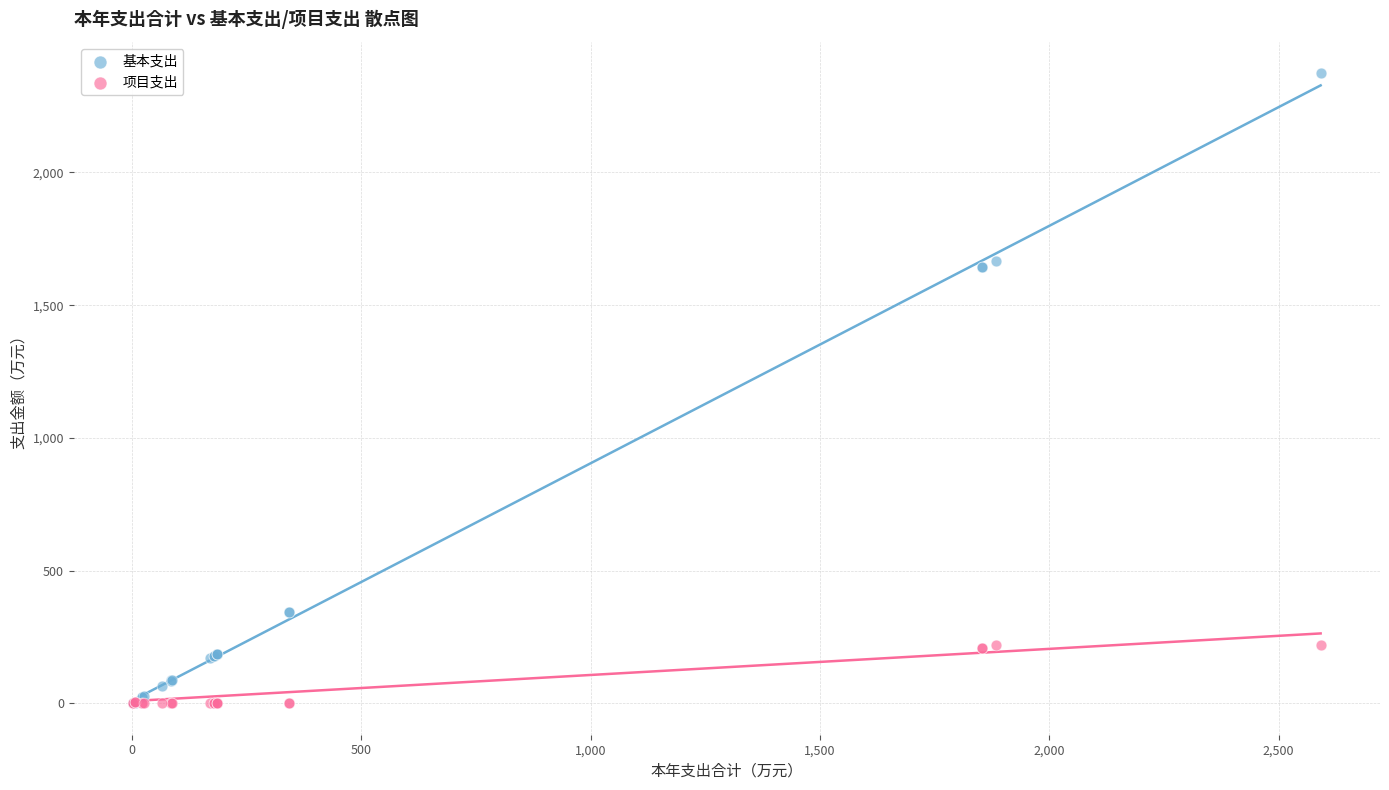

What are all the series names shown in the legend?

基本支出, 项目支出